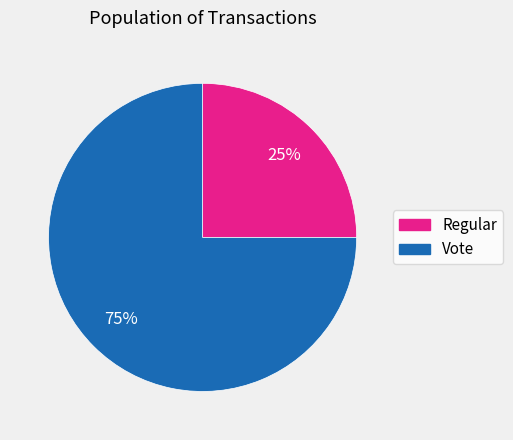

To the nearest percent, what portion does Vote represent?

75%